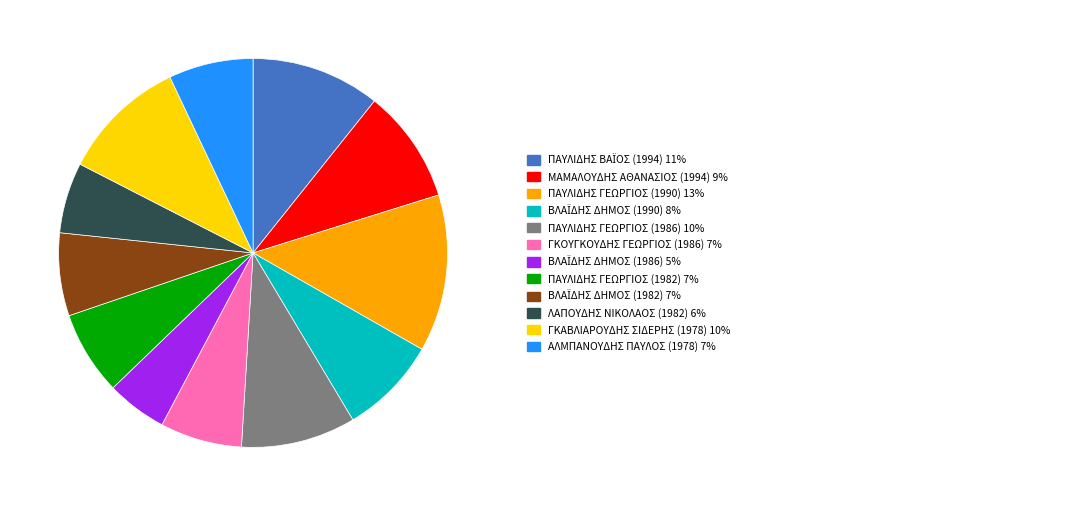

Is there any slice that represents more than half of the pie?

No